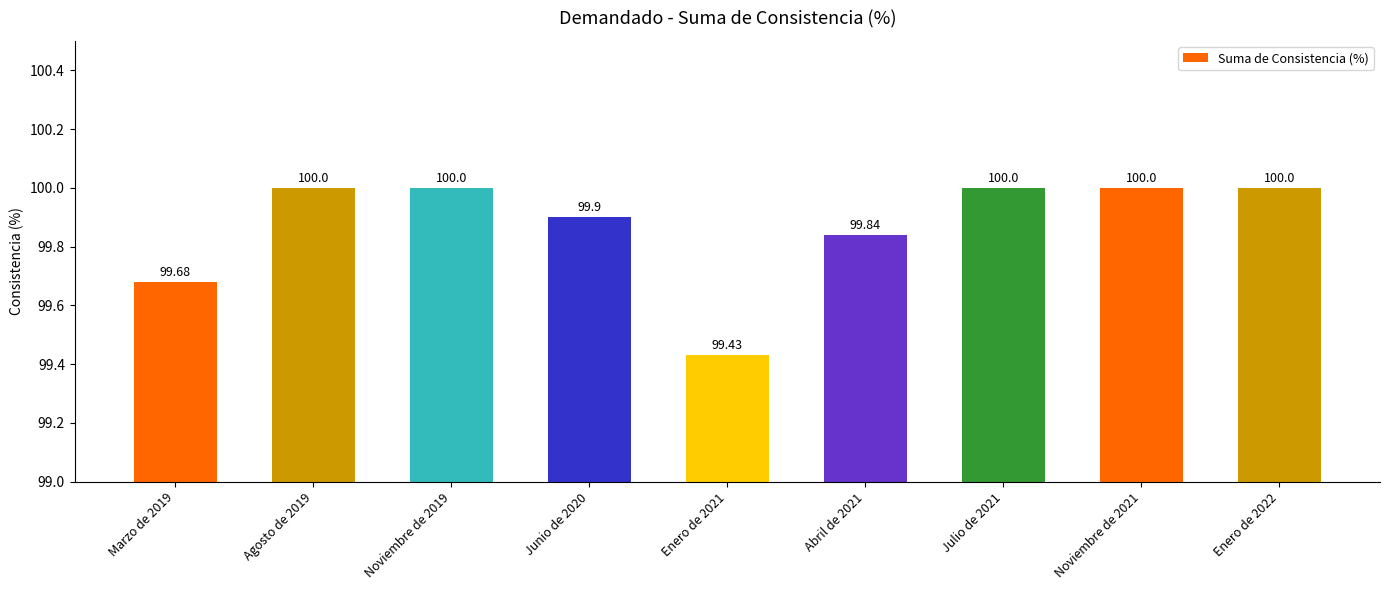

What is the difference between the values at Enero de 2022 and Marzo de 2019?

0.3